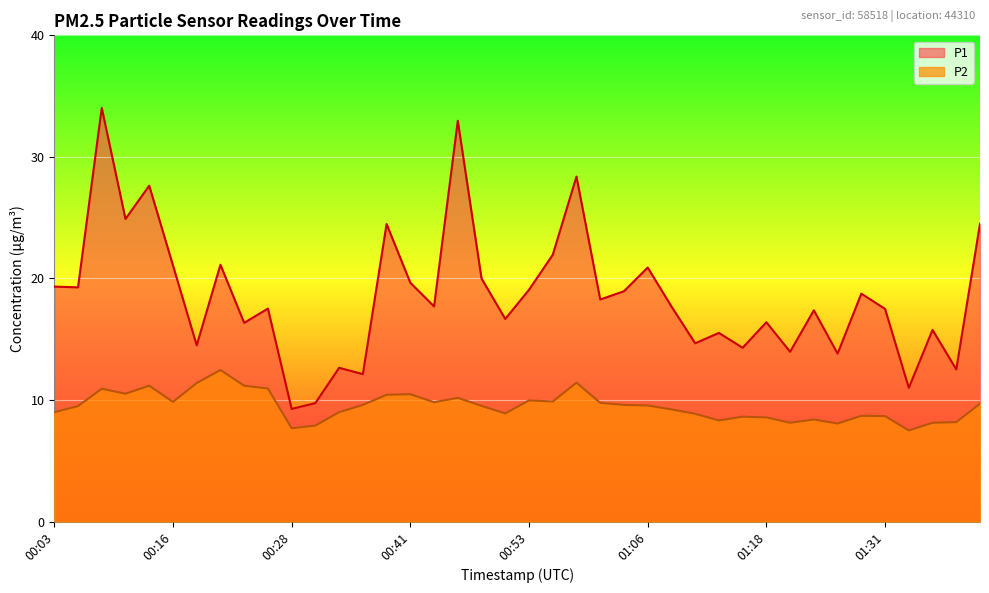

Reading left to right, list all the values displayed in this chart.

P1: 19.3	19.3	34.0	24.9	27.6	21.1	14.5	21.1	16.4	17.5	9.3	9.8	12.7	12.1	24.5	19.6	17.7	33.0	20.0	16.7	19.1	21.9	28.4	18.3	18.9	20.9	17.7	14.7	15.5	14.3	16.4	14.0	17.4	13.8	18.8	17.5	11.0	15.8	12.5	24.5
P2: 9.0	9.5	10.9	10.5	11.2	9.8	11.4	12.5	11.2	10.9	7.7	7.9	9.0	9.6	10.4	10.5	9.8	10.2	9.5	8.9	10.0	9.9	11.4	9.8	9.6	9.6	9.2	8.9	8.3	8.6	8.6	8.1	8.4	8.1	8.7	8.7	7.5	8.1	8.2	9.7